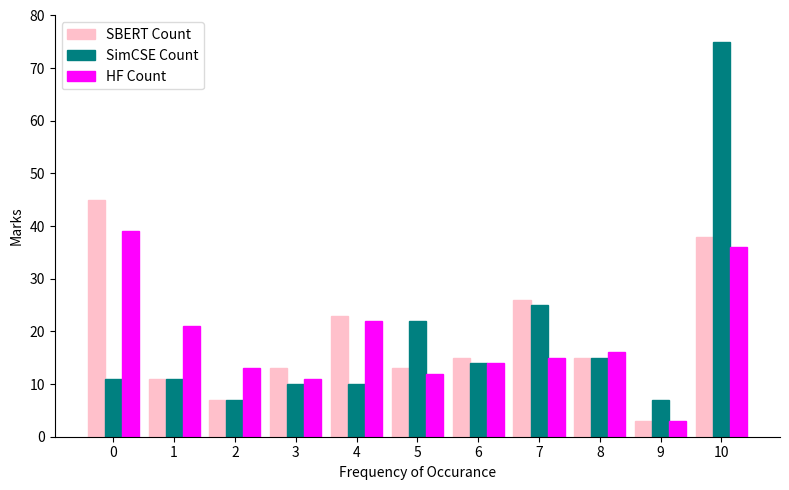

Is it true that SimCSE Count equals 11 at 7?

False